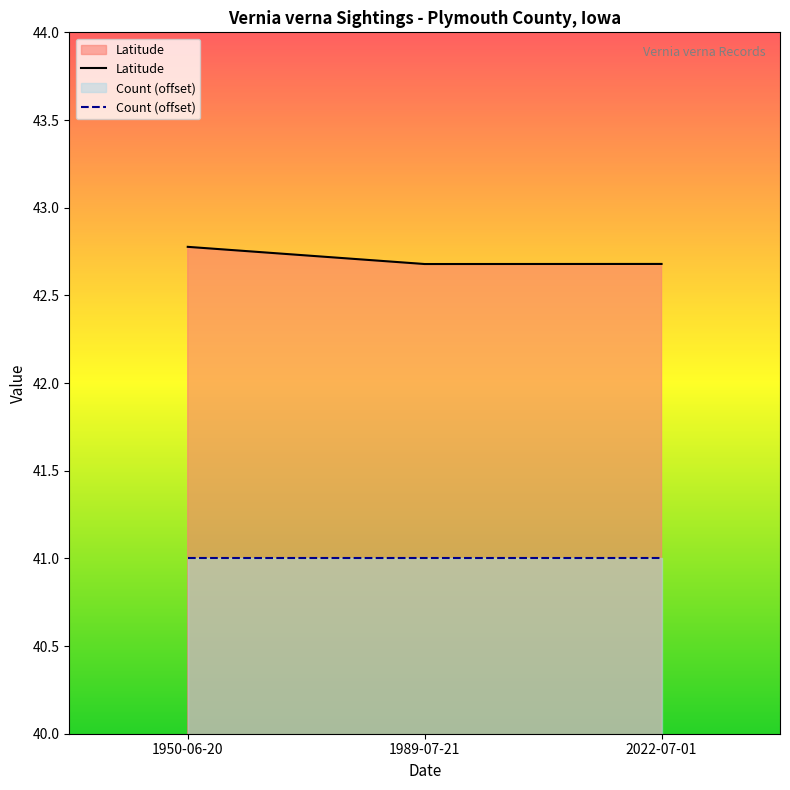

Is it true that the value at 1989-07-21 is 25.4?

False